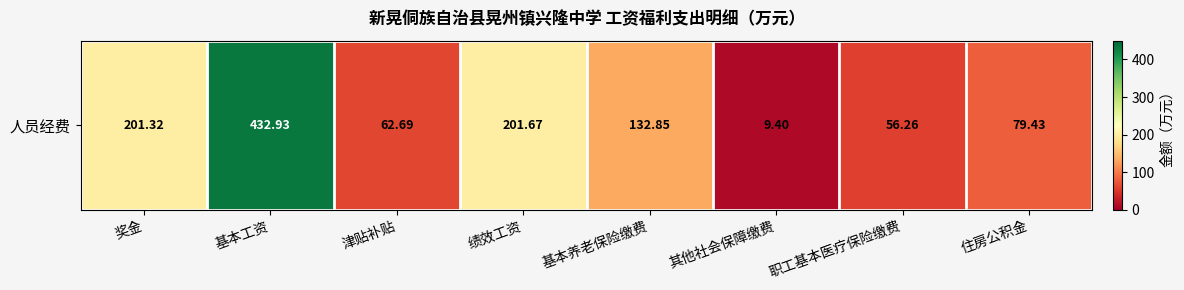

Rank the categories by value from lowest to highest.

其他社会保障缴费, 职工基本医疗保险缴费, 津贴补贴, 住房公积金, 基本养老保险缴费, 奖金, 绩效工资, 基本工资